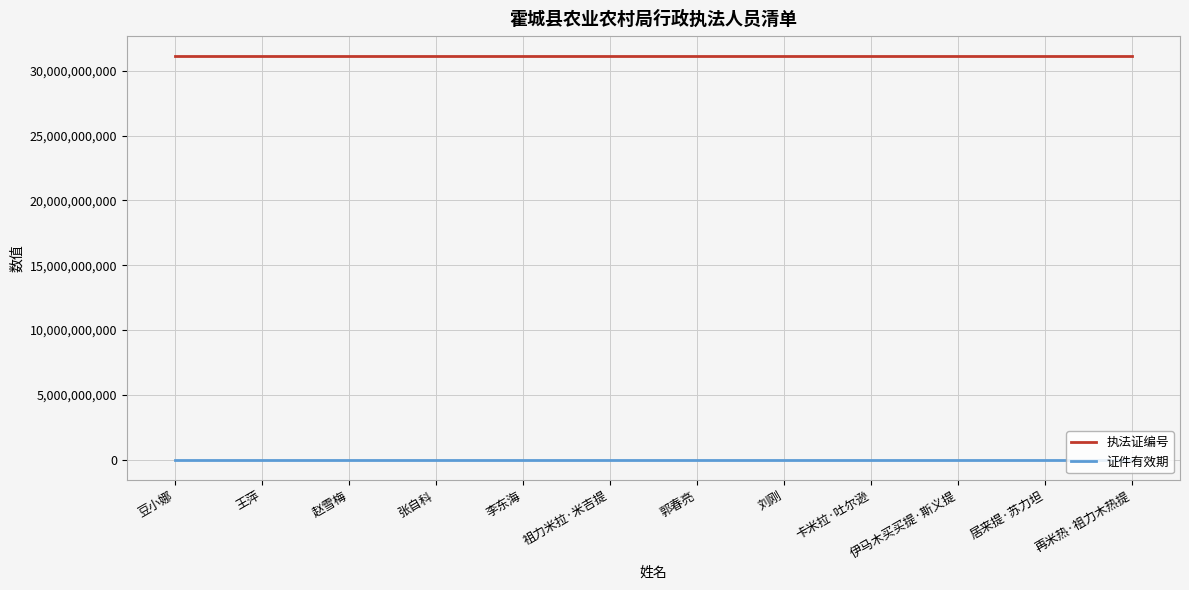

Rank the series by their maximum value, from lowest to highest.

证件有效期, 执法证编号